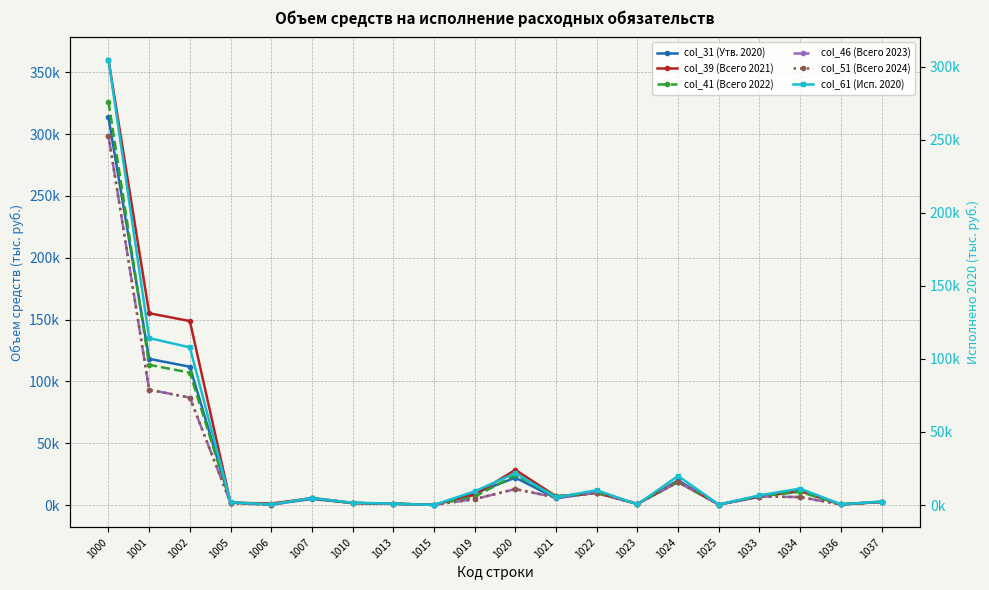

Where is col_46 (Всего 2023) nearest to the value 149358?

1001